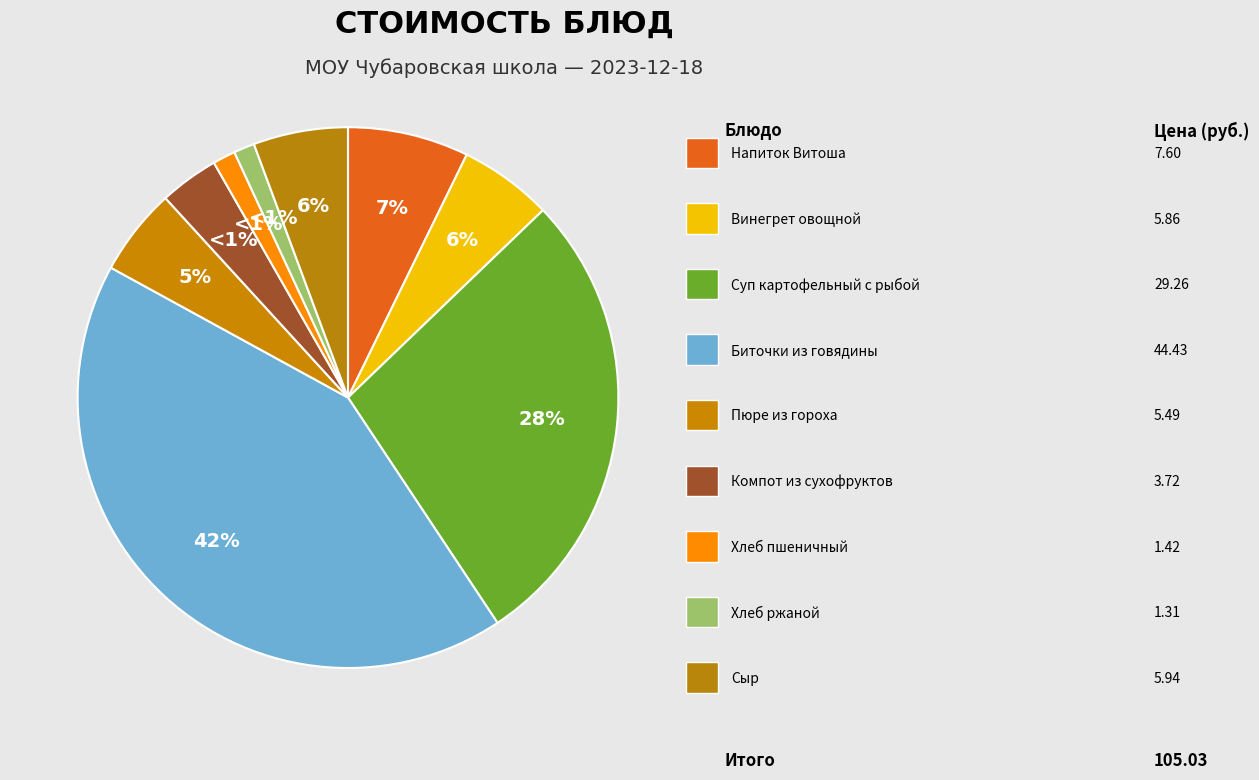

What portion of the pie excludes Напиток Витоша?

92.8%